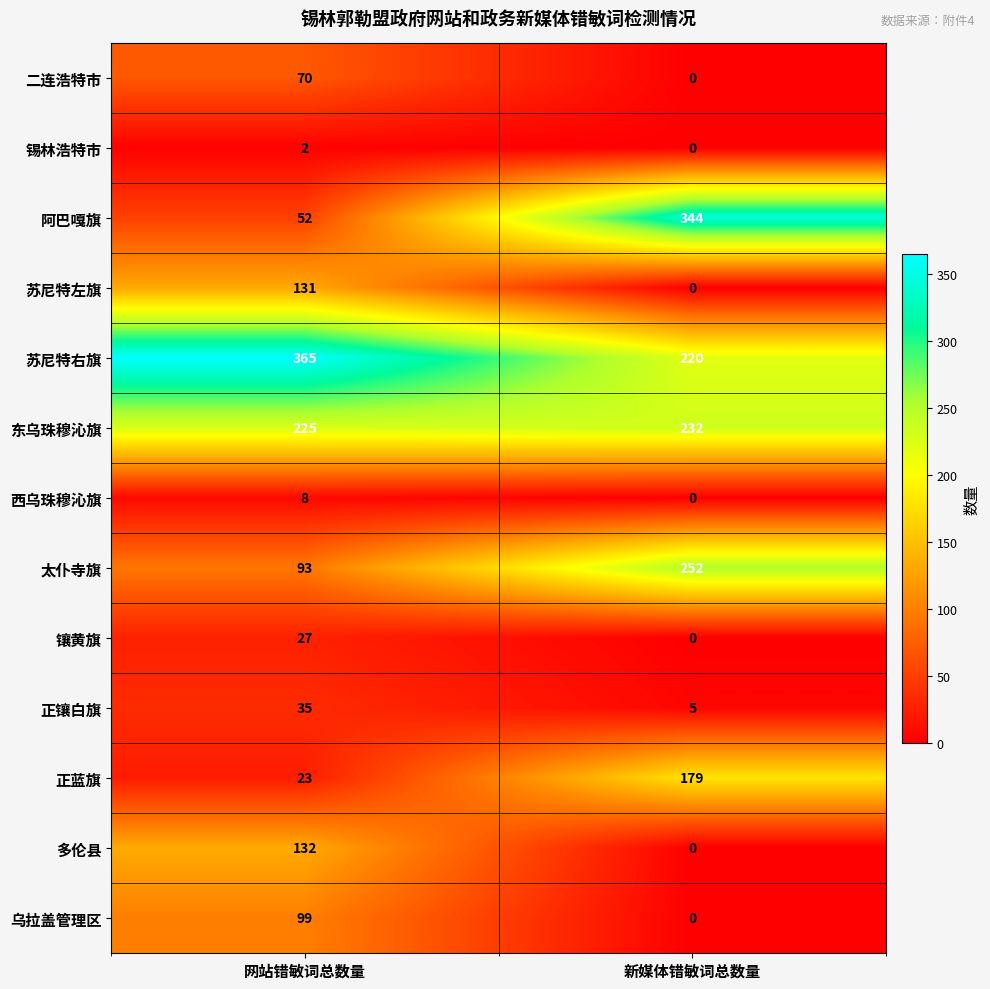

Which series changed the most between 网站错敏词总数量 and 新媒体错敏词总数量?

阿巴嘎旗